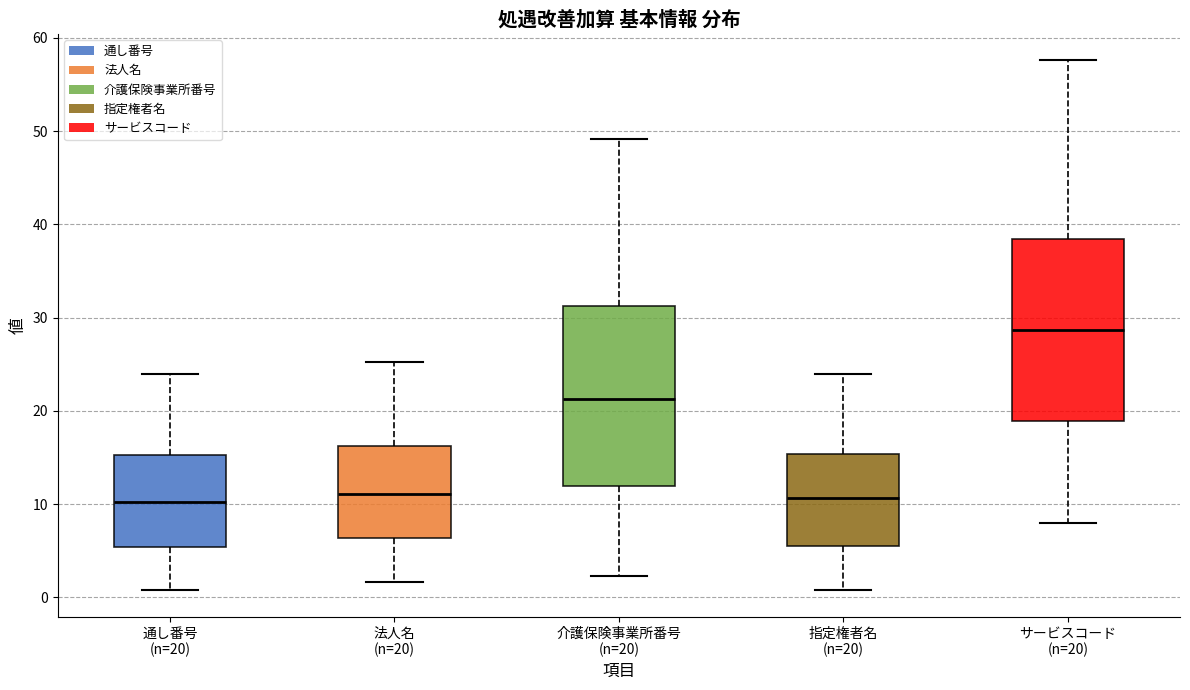

Reading left to right, read every box against the y-axis: the position of its median line, the range the box covers, and the ends of its whiskers. The values are not printed on the chart, so give them approximately, as read against the axis.

通し番号 (n=20): median 10, box 5 to 15, whiskers 1 to 24
法人名 (n=20): median 11, box 6 to 16, whiskers 2 to 25
介護保険事業所番号 (n=20): median 21, box 12 to 31, whiskers 2 to 49
指定権者名 (n=20): median 11, box 5 to 15, whiskers 1 to 24
サービスコード (n=20): median 29, box 19 to 38, whiskers 8 to 58